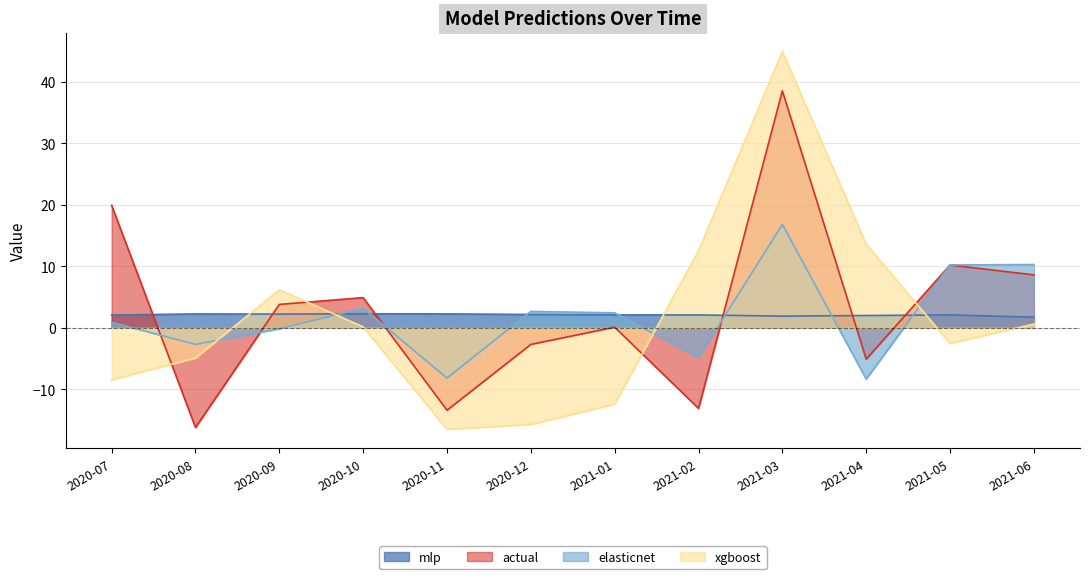

Reading left to right, list all the values displayed in this chart.

mlp: 2020-07=2.1	2020-08=2.3	2020-09=2.2	2020-10=2.3	2020-11=2.3	2020-12=2.2	2021-01=2.1	2021-02=2.1	2021-03=1.9	2021-04=2.0	2021-05=2.1	2021-06=1.7
actual: 2020-07=19.9	2020-08=-16.2	2020-09=3.8	2020-10=4.9	2020-11=-13.4	2020-12=-2.7	2021-01=0.1	2021-02=-13.1	2021-03=38.5	2021-04=-5.1	2021-05=10.2	2021-06=8.6
elasticnet: 2020-07=0.9	2020-08=-2.7	2020-09=-0.2	2020-10=3.2	2020-11=-8.2	2020-12=2.7	2021-01=2.4	2021-02=-4.8	2021-03=16.8	2021-04=-8.3	2021-05=10.2	2021-06=10.3
xgboost: 2020-07=-8.5	2020-08=-4.9	2020-09=6.2	2020-10=0.2	2020-11=-16.5	2020-12=-15.7	2021-01=-12.4	2021-02=12.5	2021-03=44.9	2021-04=13.6	2021-05=-2.5	2021-06=0.6